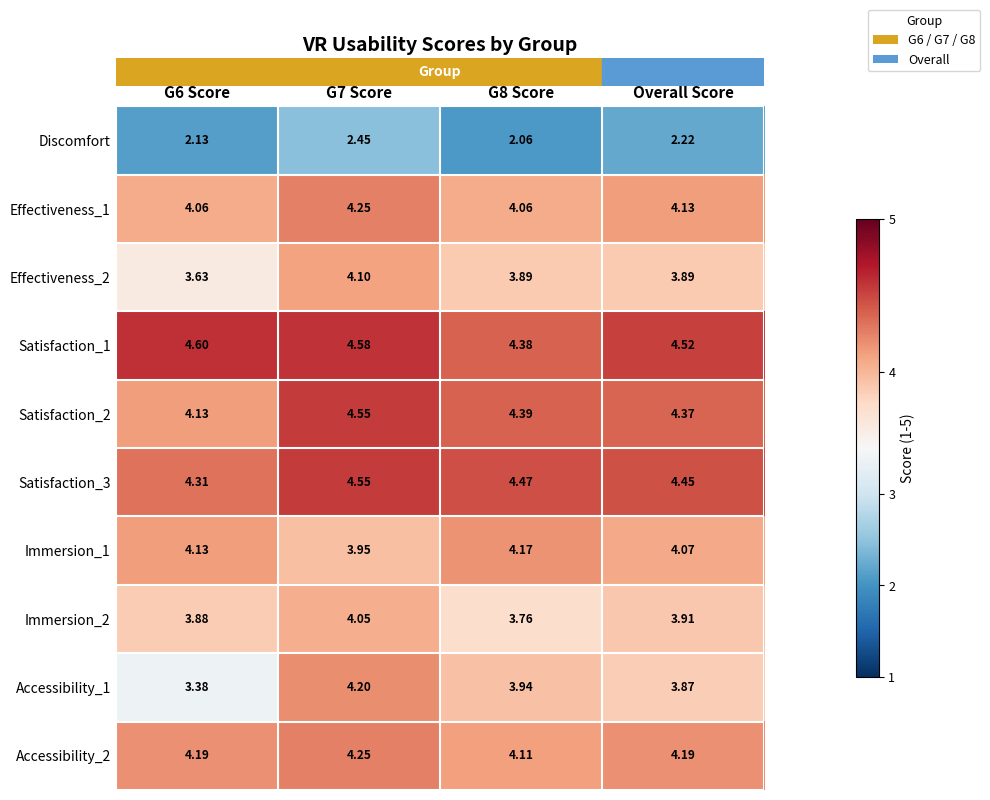

Between G7 Score and G8 Score, which series saw the biggest shift?

Discomfort